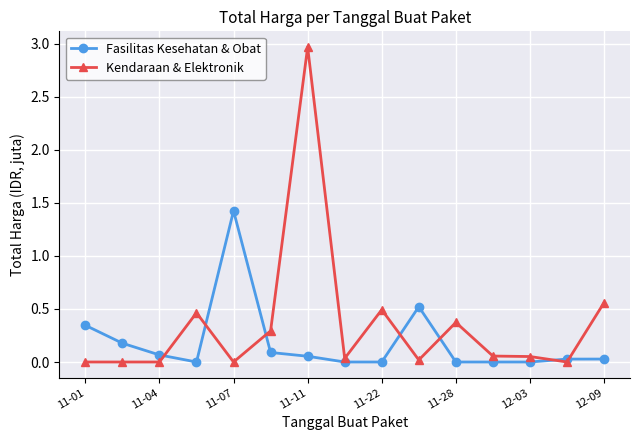

Rank the series by their maximum value, from highest to lowest.

Kendaraan & Elektronik, Fasilitas Kesehatan & Obat